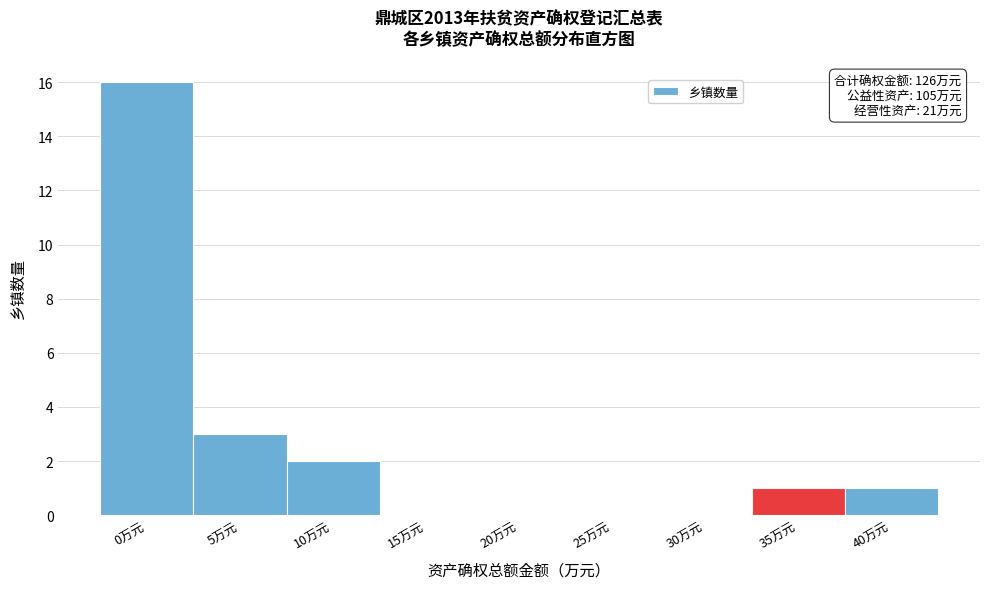

Reading left to right, list all the values displayed in this chart.

0万元=16	5万元=3	10万元=2	15万元=0	20万元=0	25万元=0	30万元=0	35万元=1	40万元=1